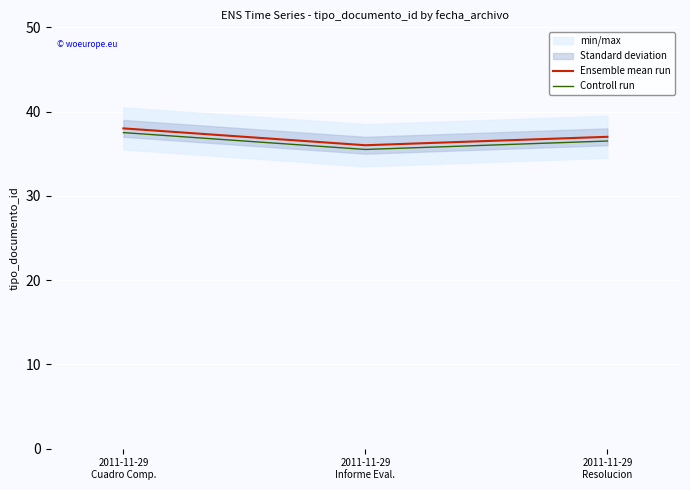

Count the Ensemble mean run values in the range 36 to 38.

3